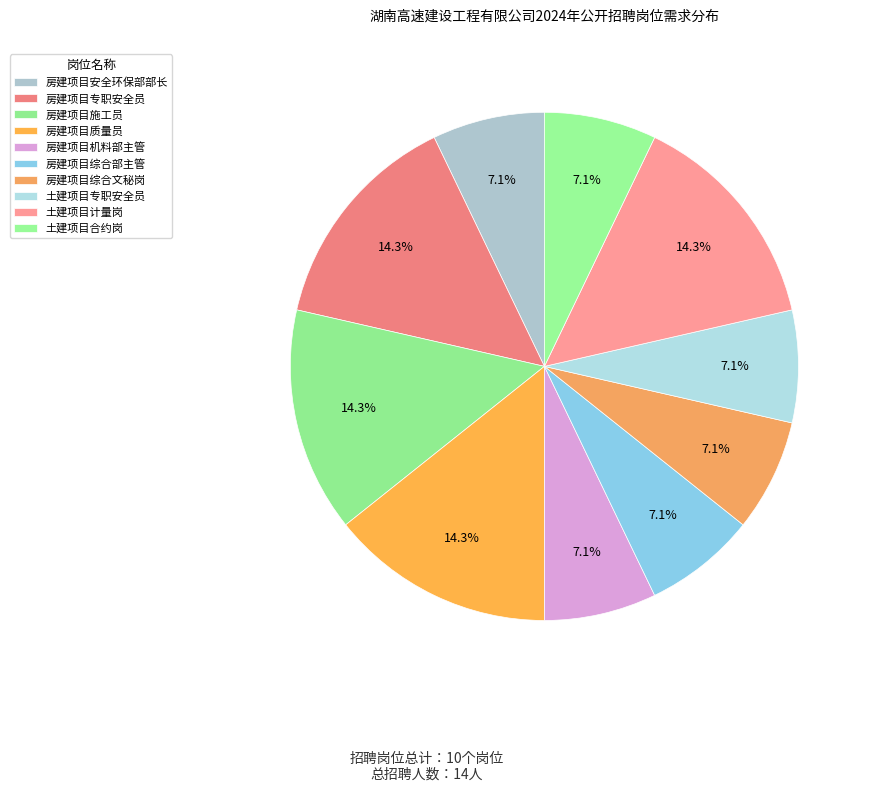

What is the ratio of the value at 房建项目质量员 to the value at 房建项目综合文秘岗?

2.0